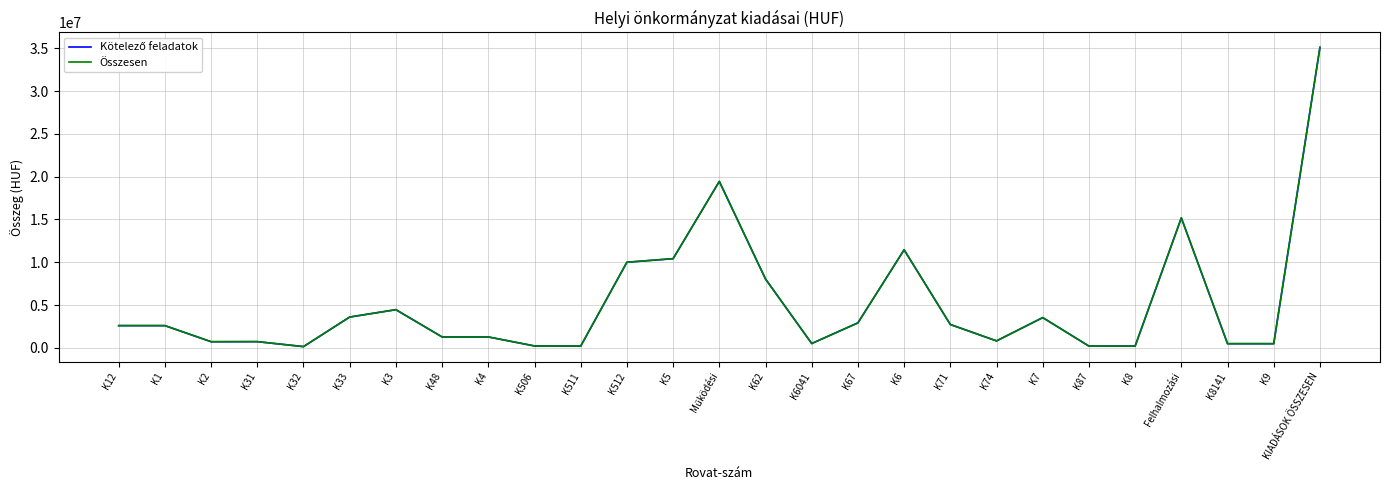

Is this an area chart (filled region under the line)?

No